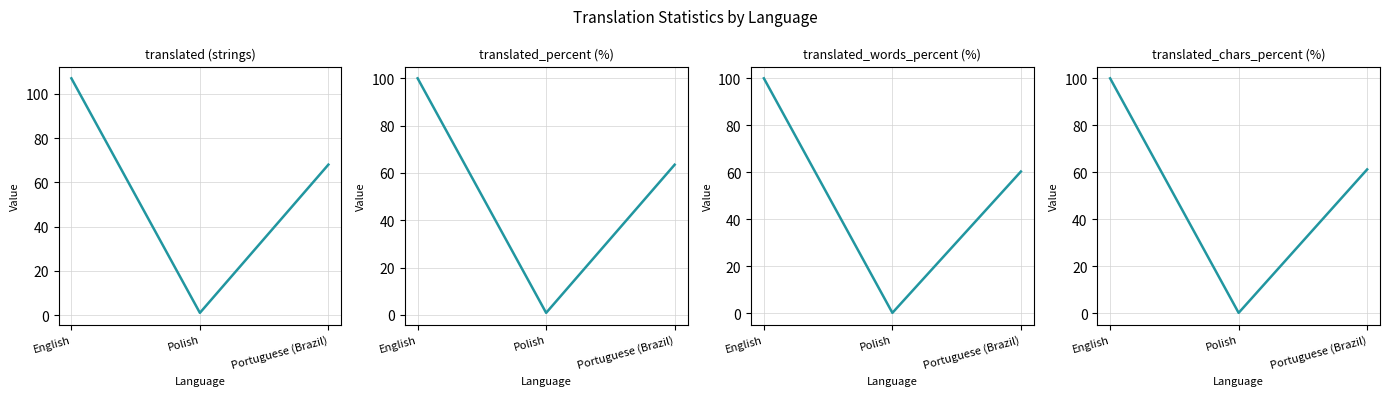

What is the value of the translated_percent point at the 2nd from the left?

0.9